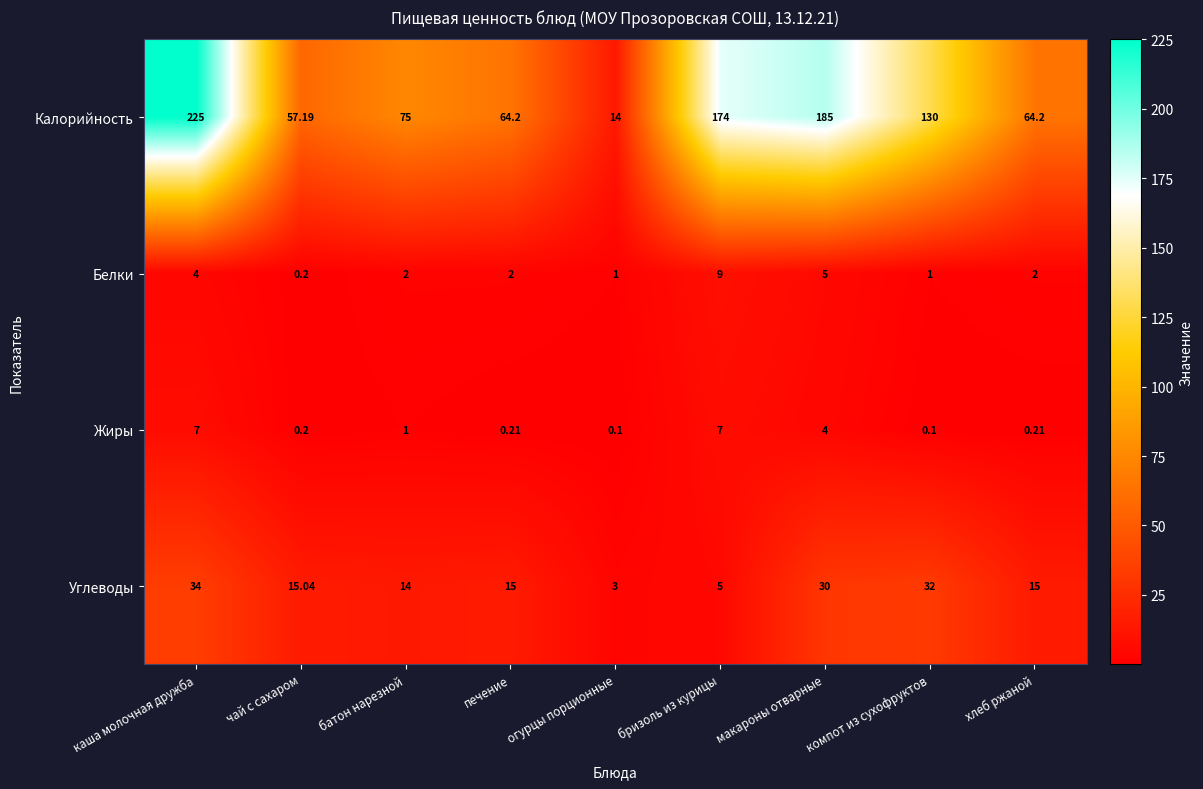

Is the value of Жиры at бризоль из курицы greater than the value of Углеводы at макароны отварные?

No